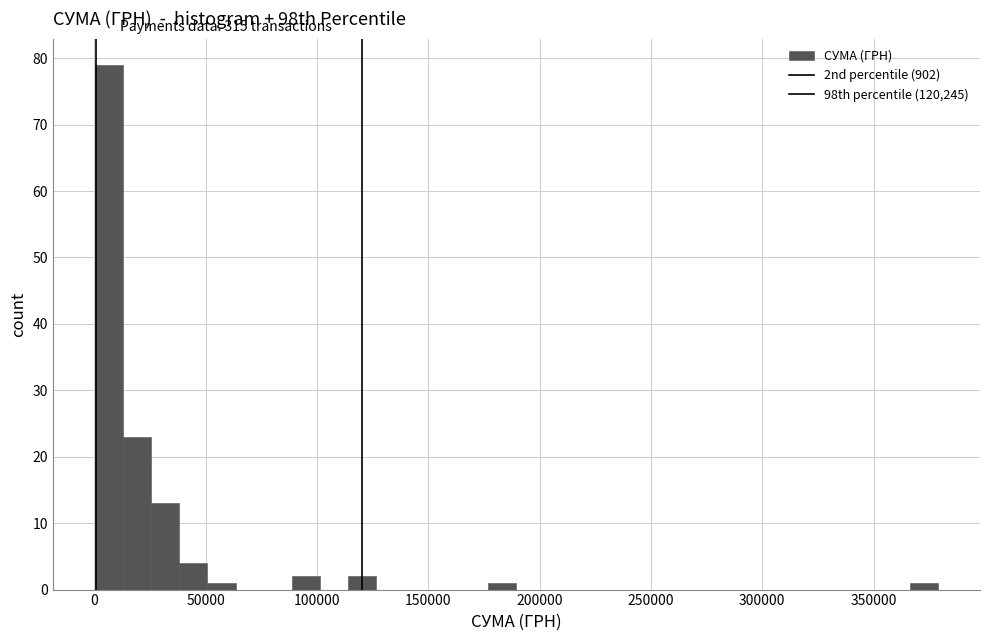

Read against the x-axis, roughly where is the centre of the tallest bar?

5000